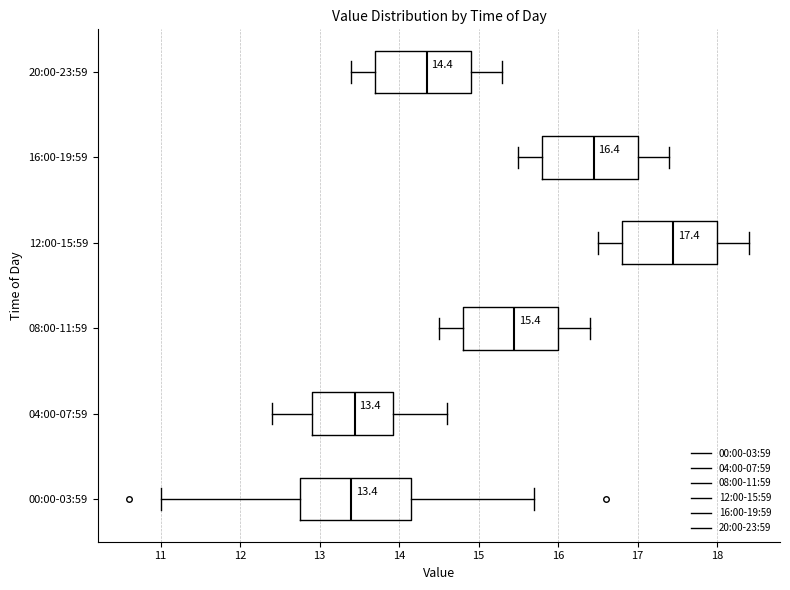

Which box is the widest, from its left edge to its right edge?

00:00-03:59